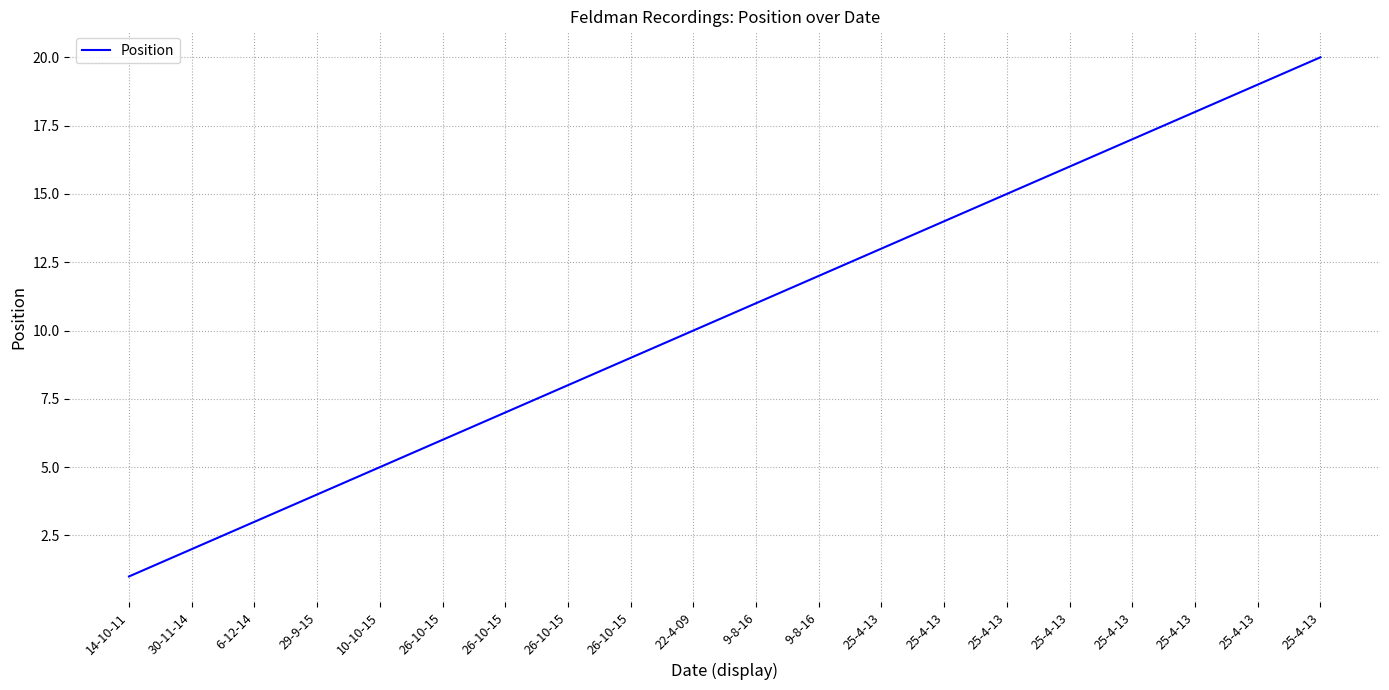

Is it true that the value at 14-10-11 is 1?

True